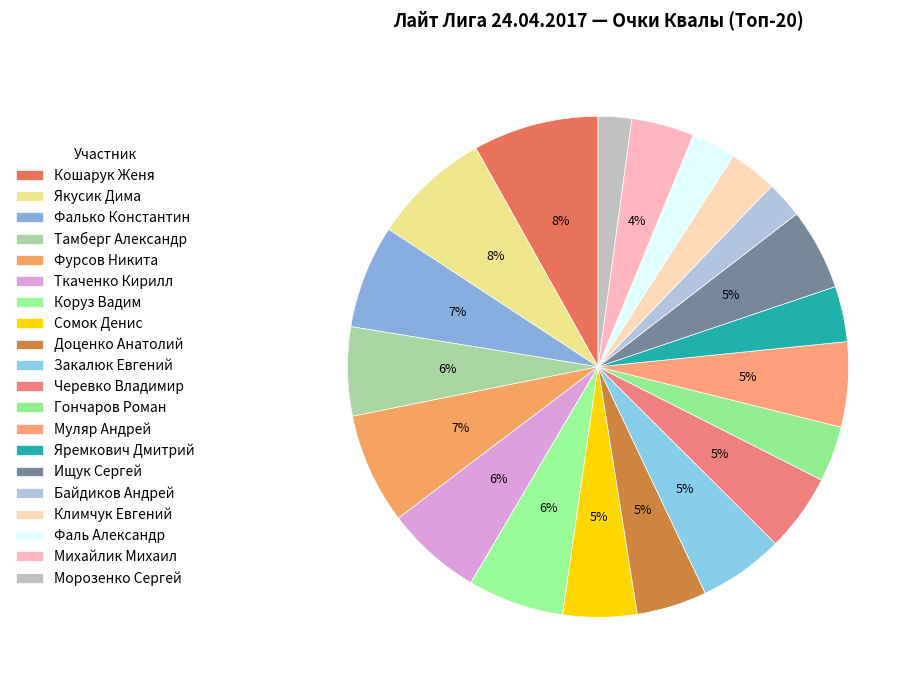

How many segments does this pie chart have?

20